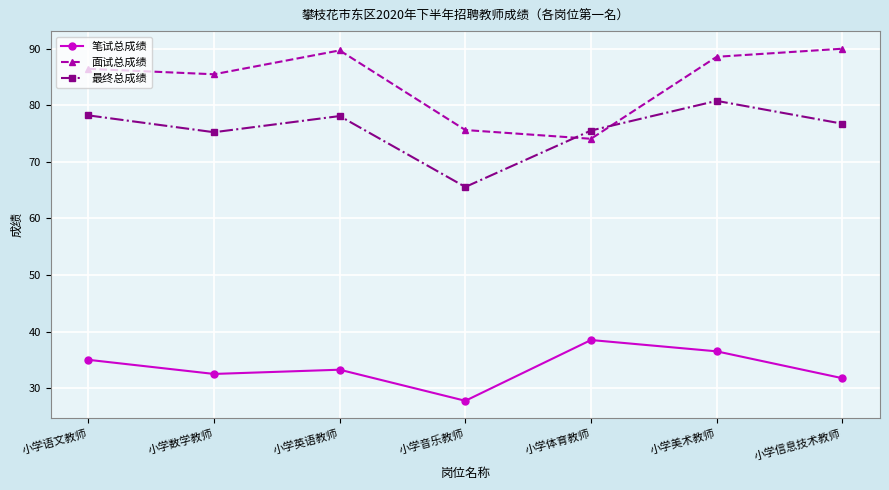

Does the chart have visible grid lines?

Yes